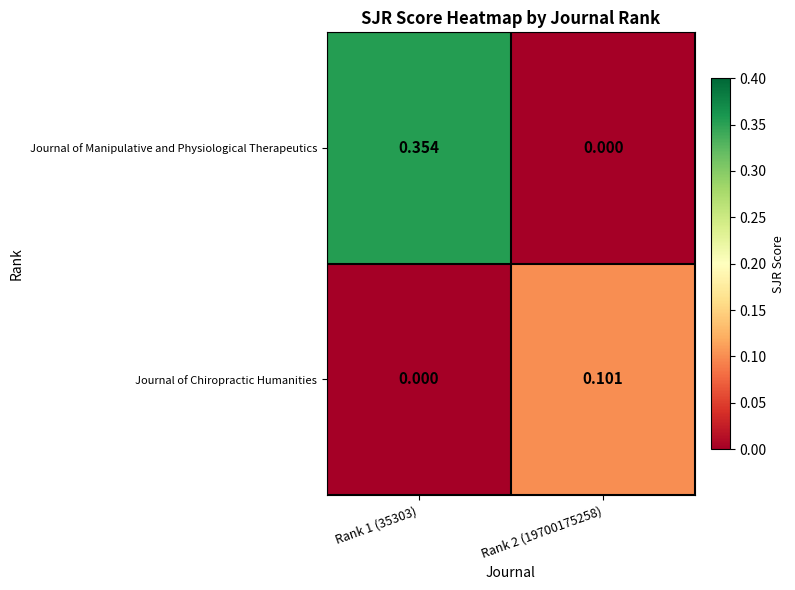

At how many categories does at least one series exceed 0?

2